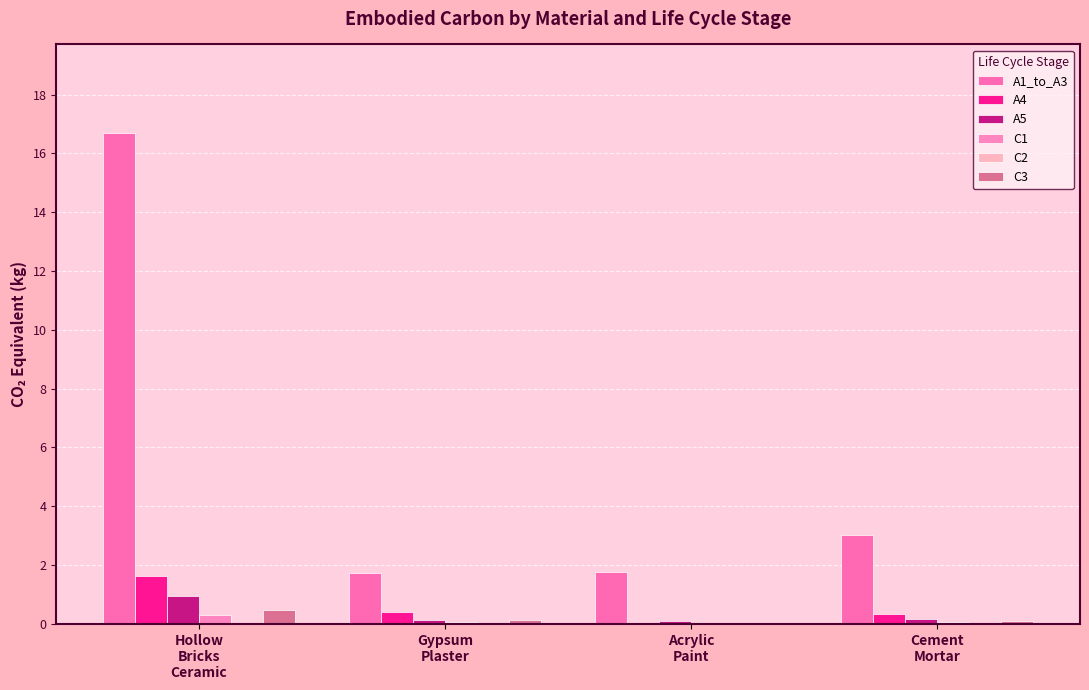

Count the number of data series in this chart.

6